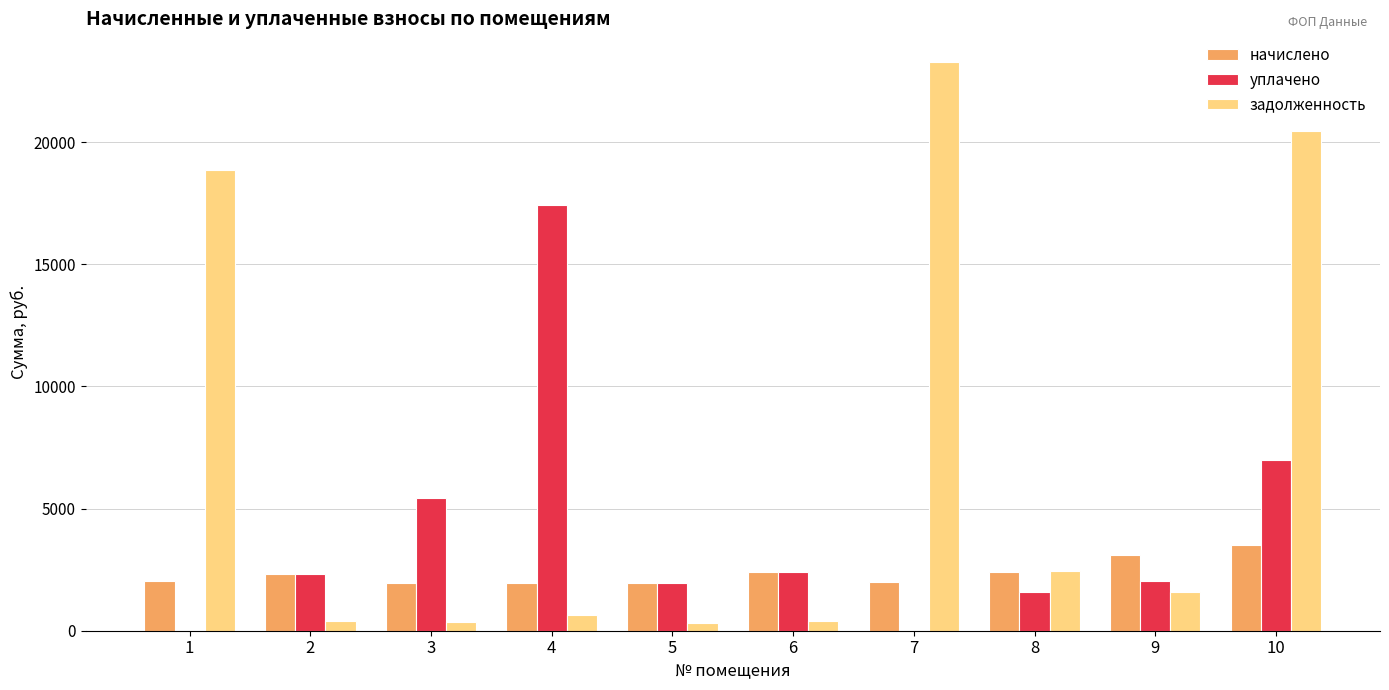

Is it true that начислено equals 2041.6 at 1?

True